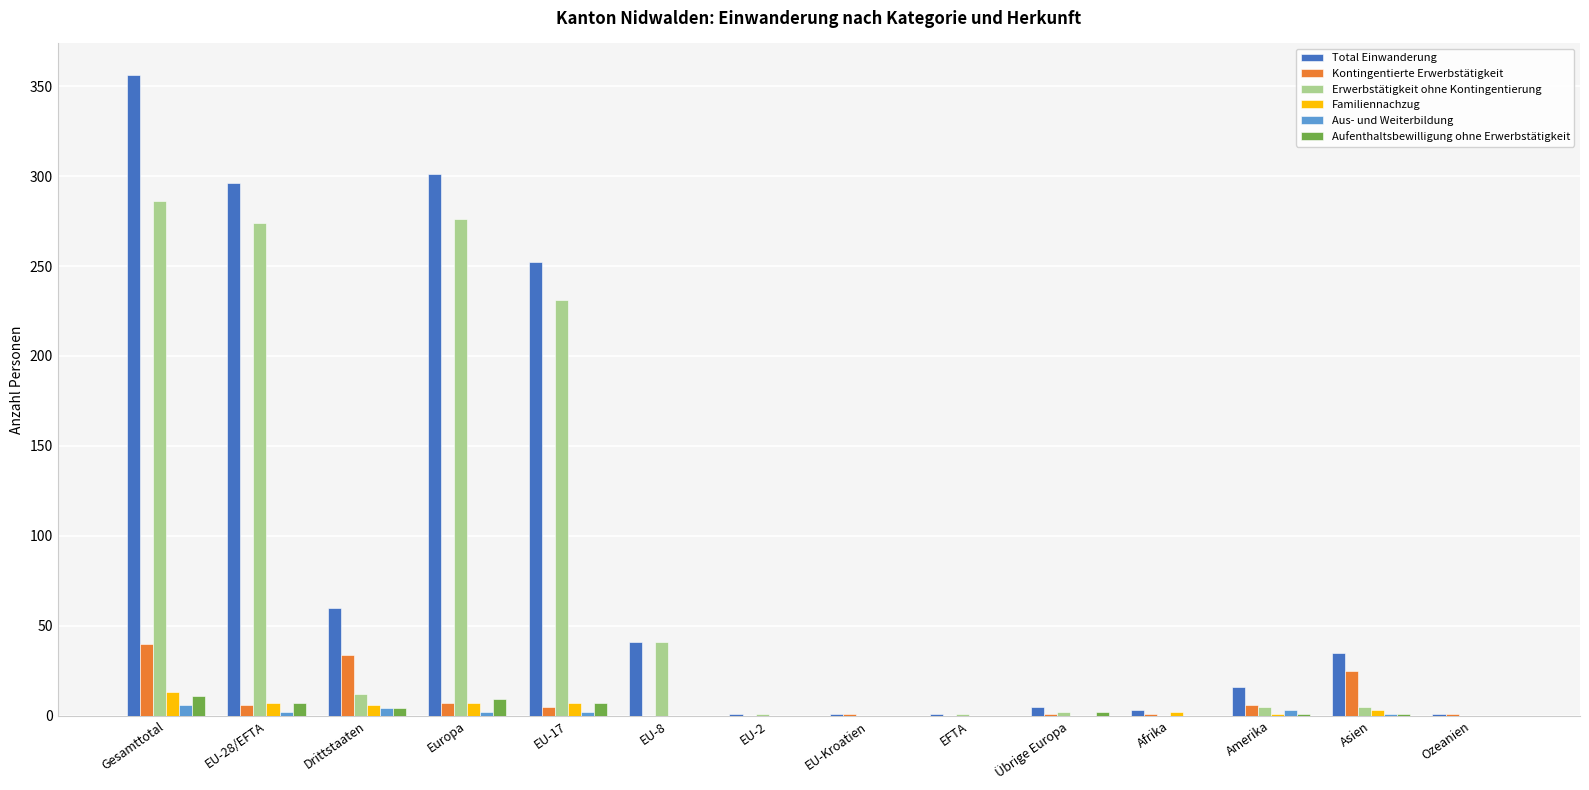

Does the chart contain stacked bars?

No